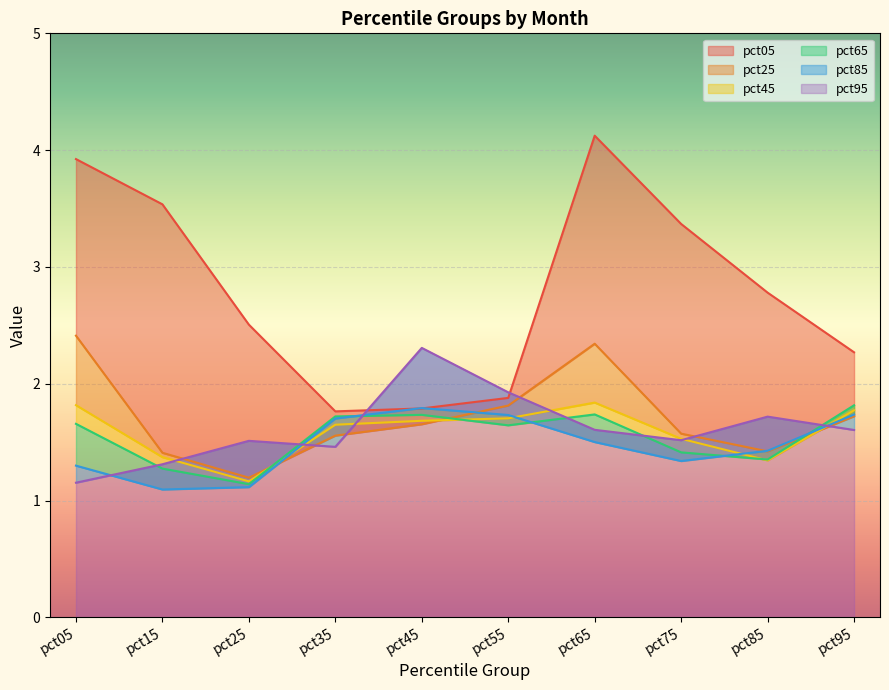

At pct55, list the series in order from smallest to largest.

pct65, pct45, pct85, pct25, pct05, pct95